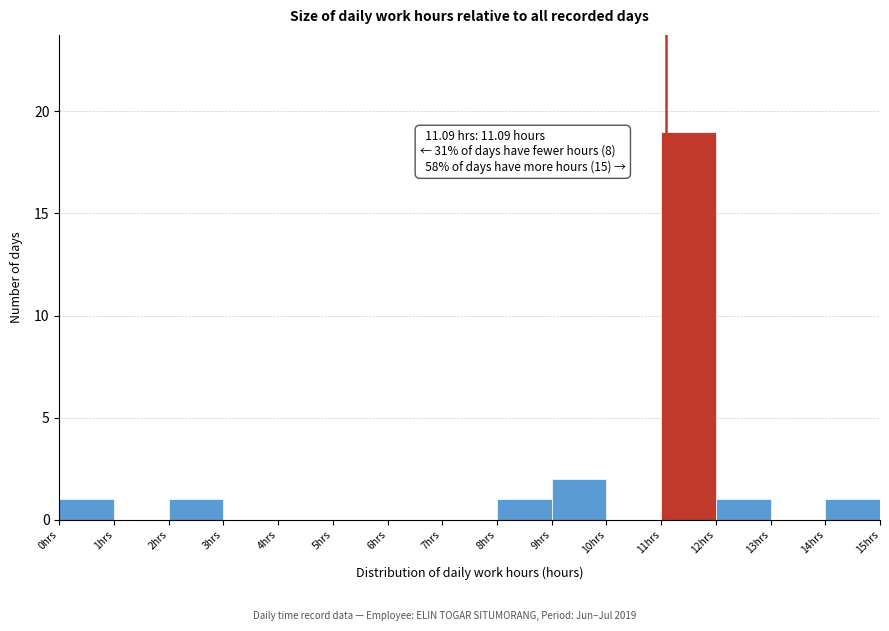

Which range on the x-axis has the tallest bar?

11 to 12